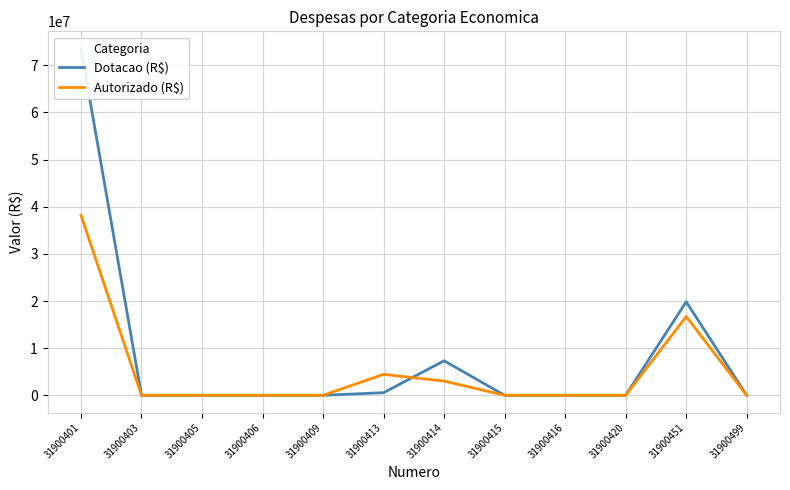

Which series has the largest total across all categories?

Dotacao (R$)